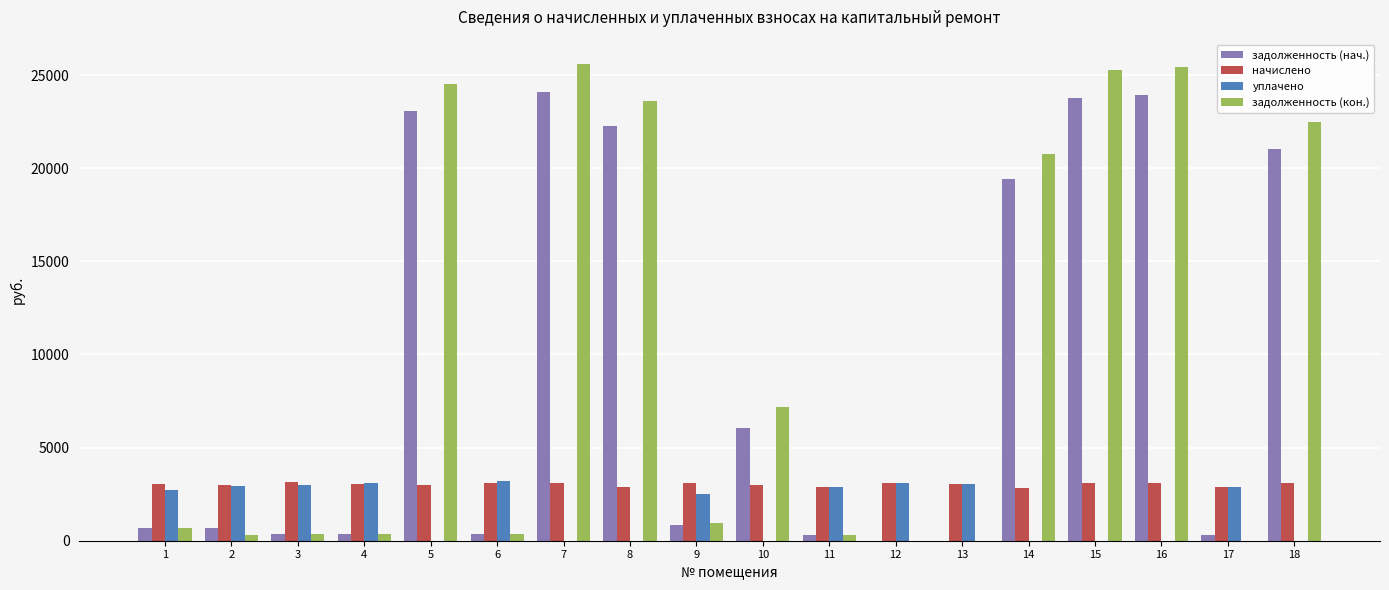

Is the value of задолженность (нач.) at 14 greater than the value of начислено at 9?

Yes